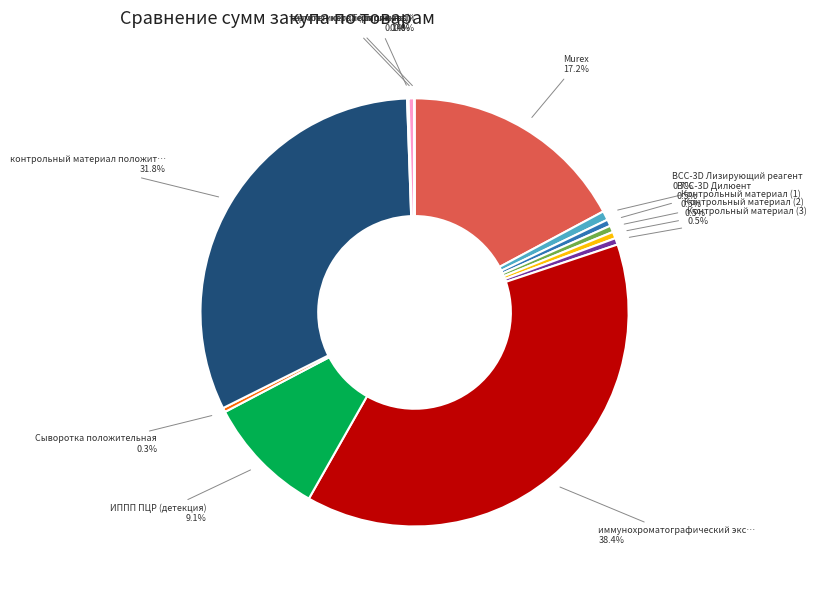

To the nearest percent, what is the difference between the largest and smallest slice percentages?

38%